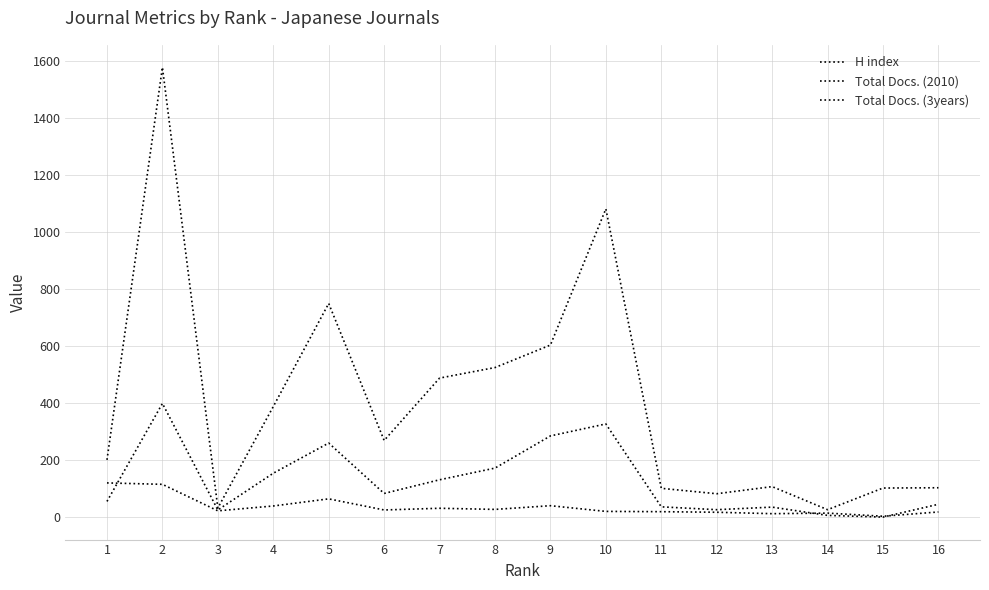

List the series in order of their overall mean, lowest first.

H index, Total Docs. (2010), Total Docs. (3years)